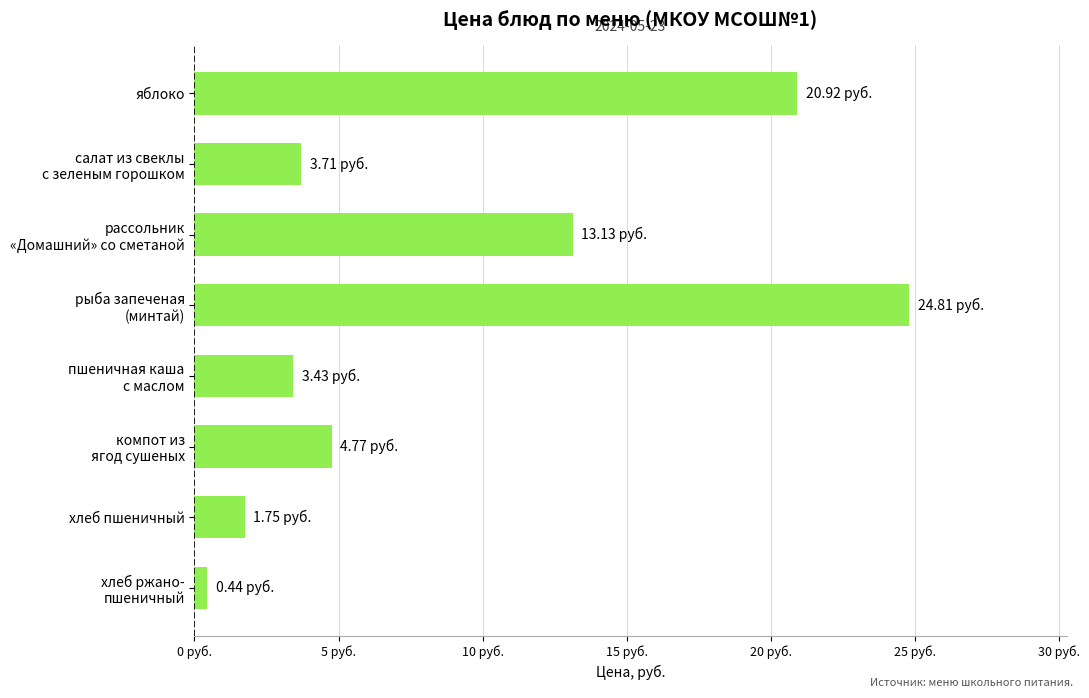

Does the chart contain any negative values?

No